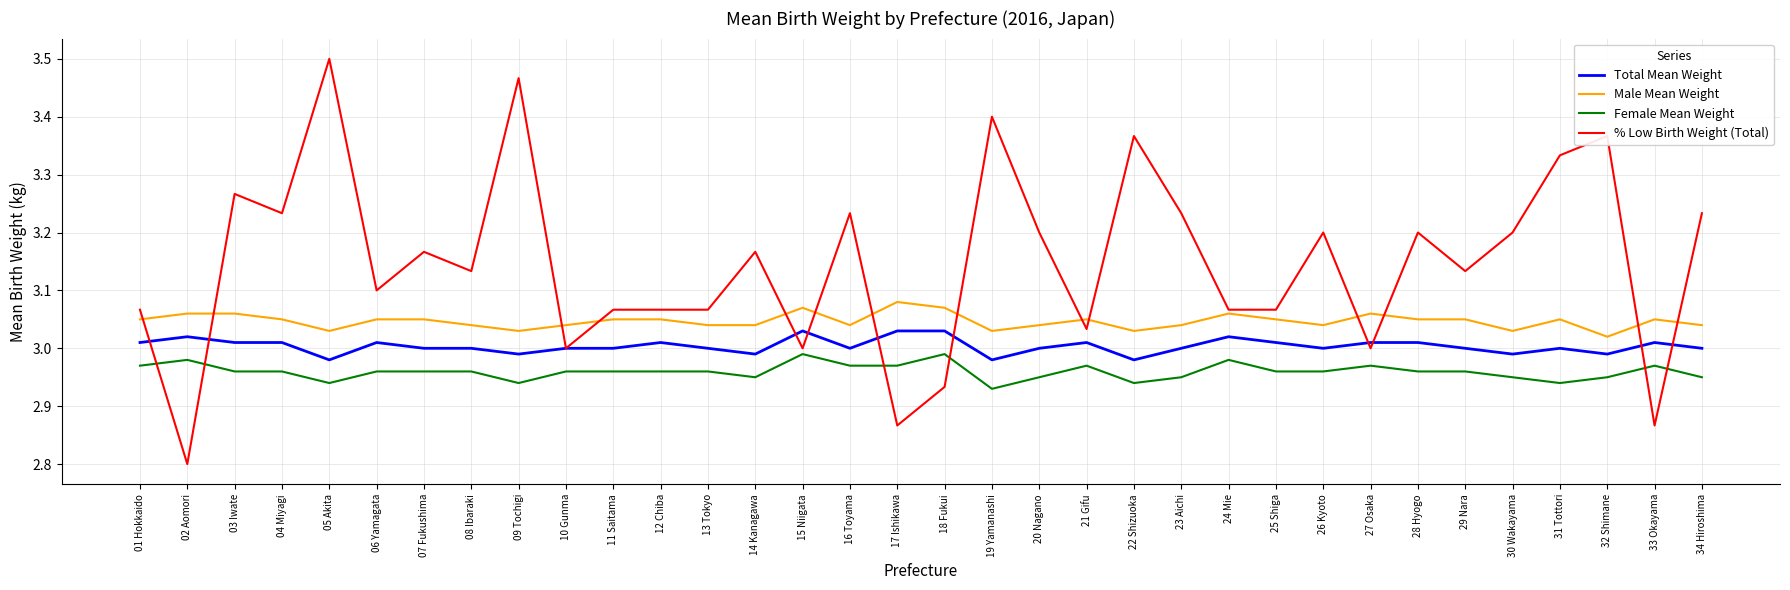

True or false: % Low Birth Weight (Total) and Total Mean Weight intersect in this chart.

True